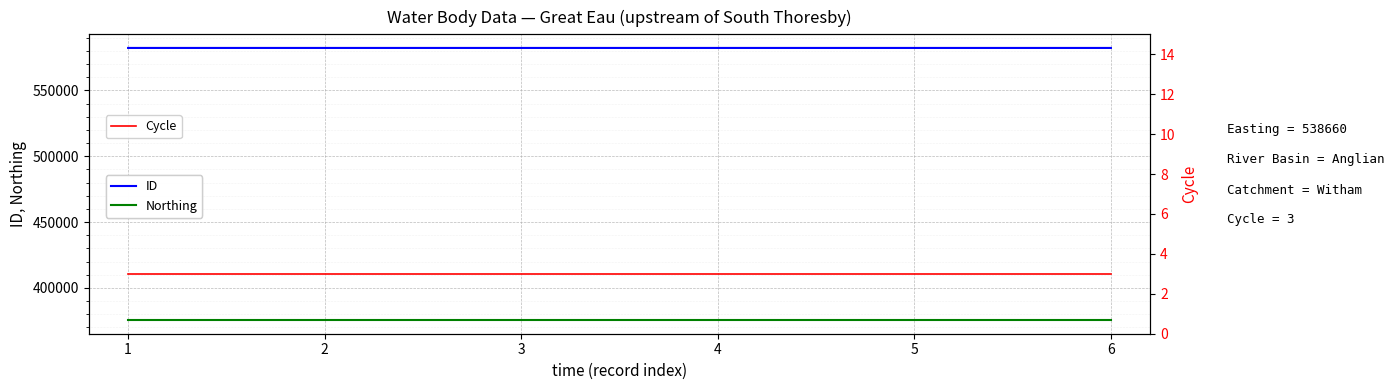

Rank the series by their average value, from lowest to highest.

Cycle, Northing, ID